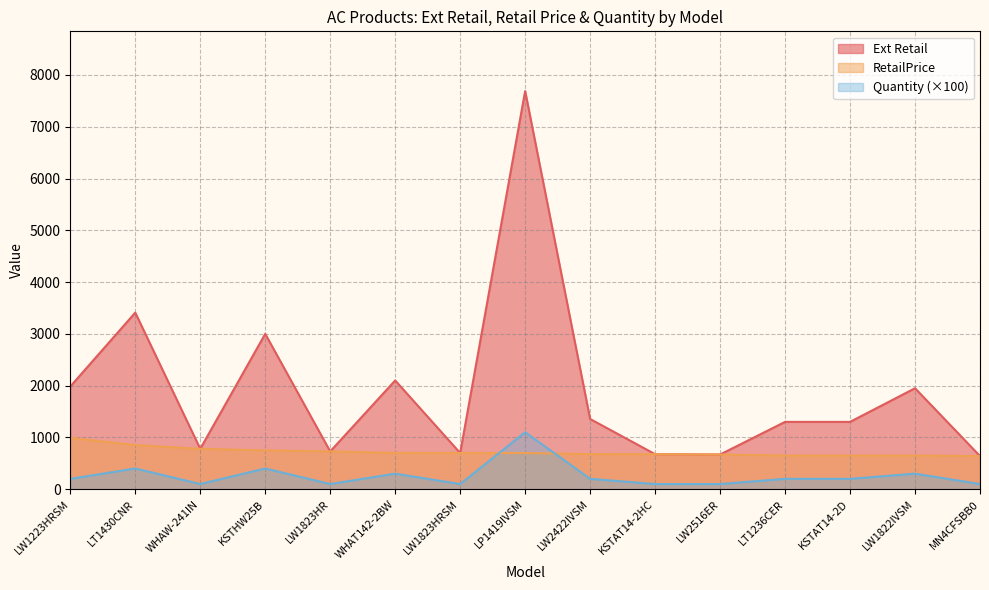

True or false: Ext Retail has more than 0 interior local peaks.

True